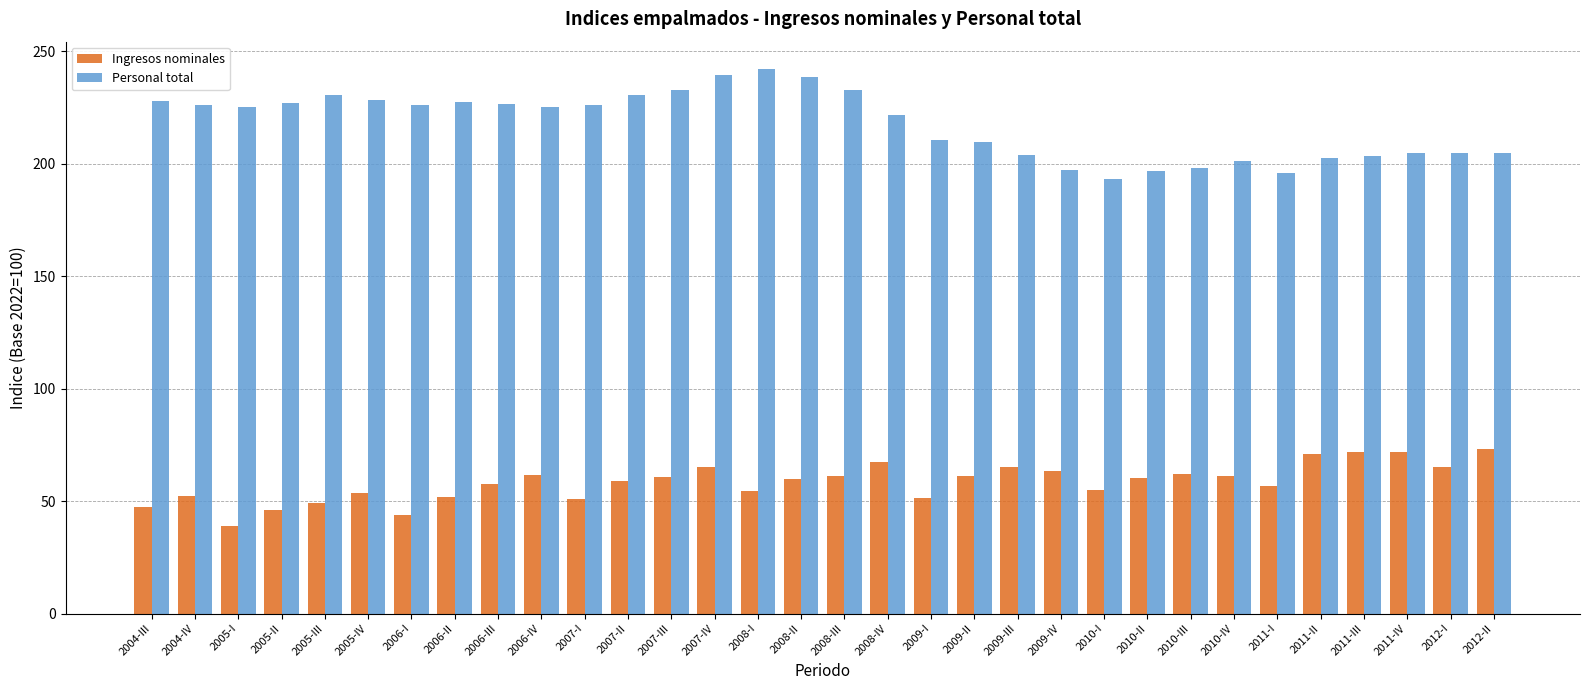

The Personal total series shows 112.5 at 2007-II. True or false?

False